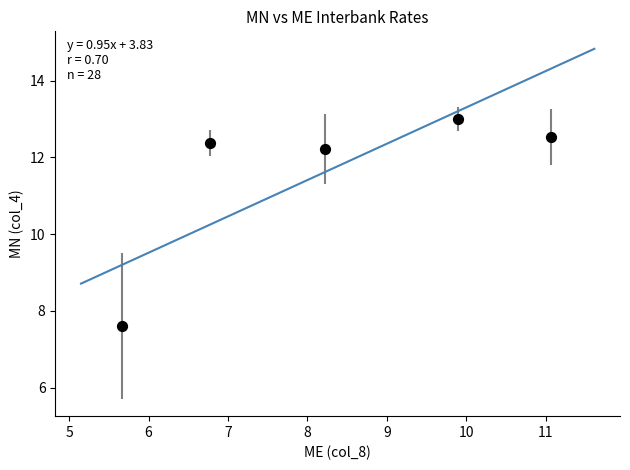

What is the average Y value?

11.5